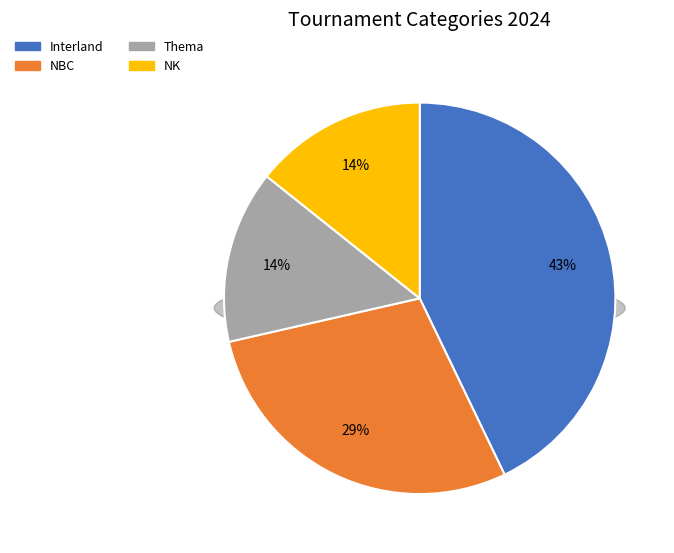

To the nearest percent, what portion does NK represent?

14%